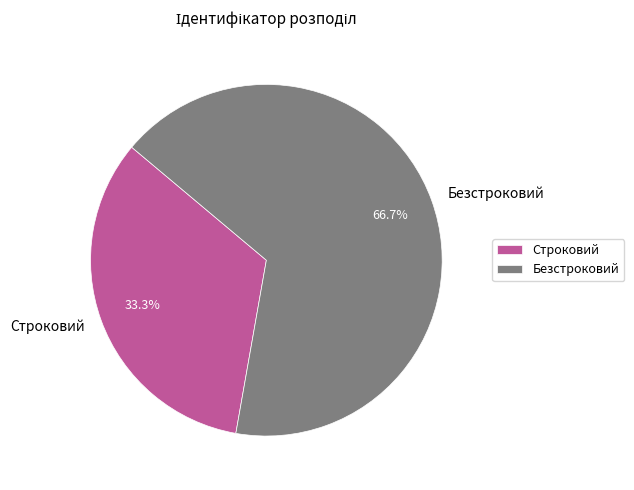

To the nearest percent, what is the combined percentage of Безстроковий and Строковий?

100%